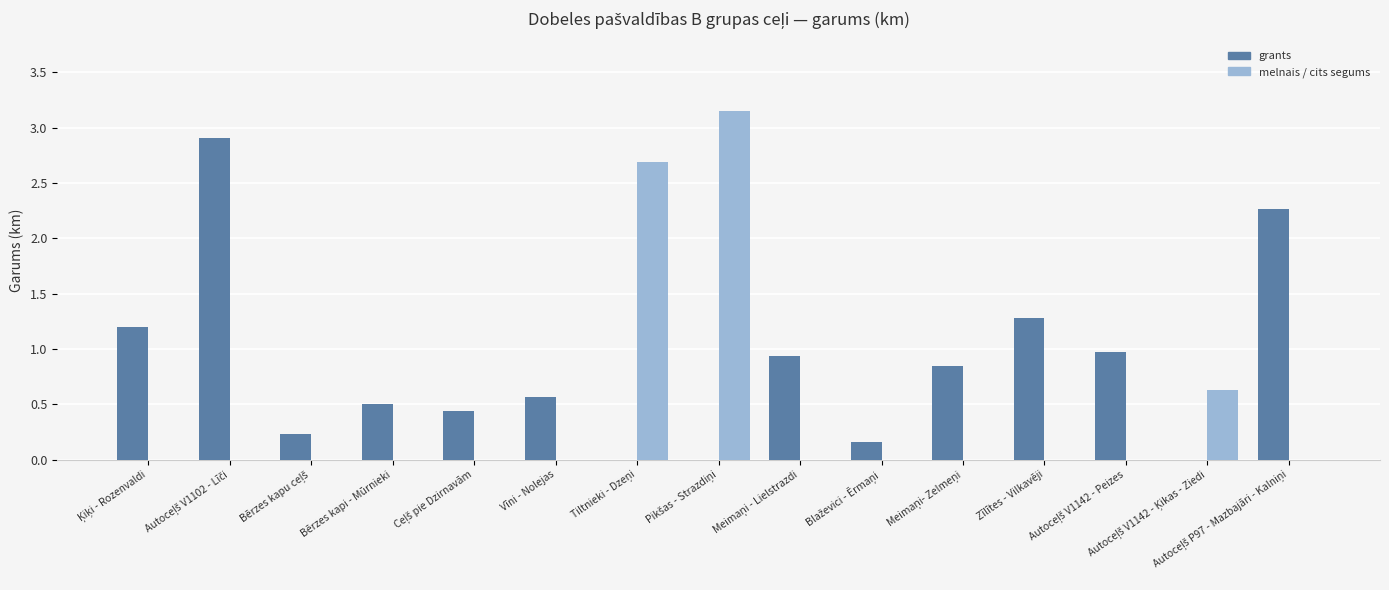

What is the sum of all melnais / cits segums values?

6.5